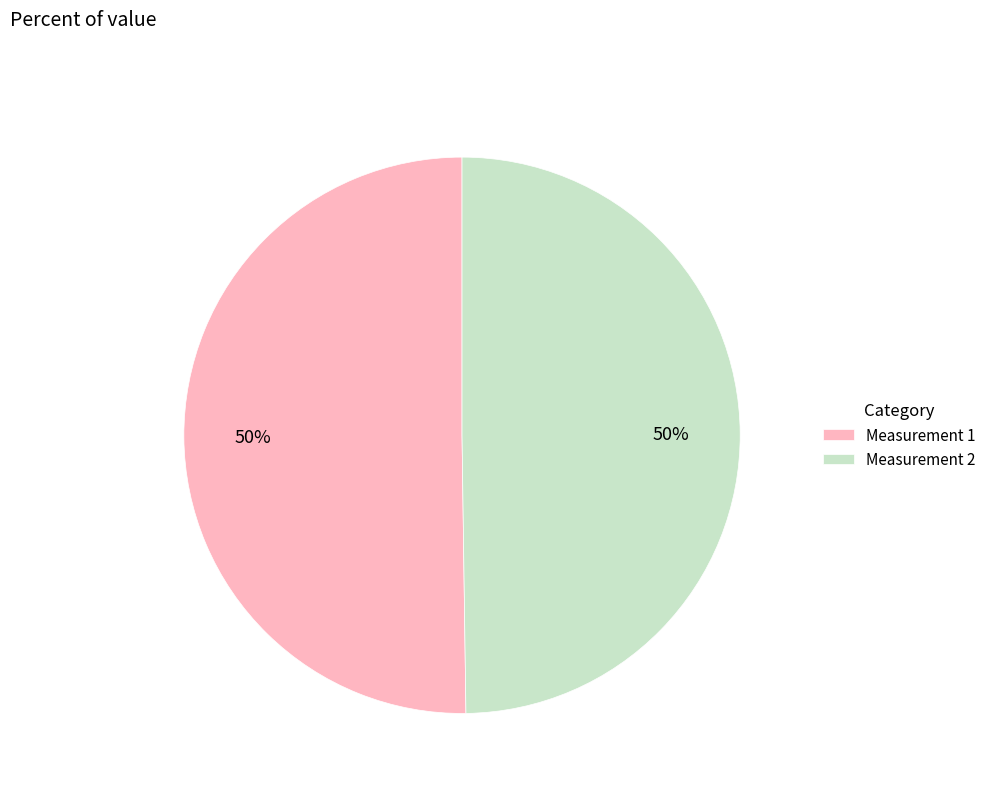

The Measurement 2 slice represents 45% of the pie. True or false?

False